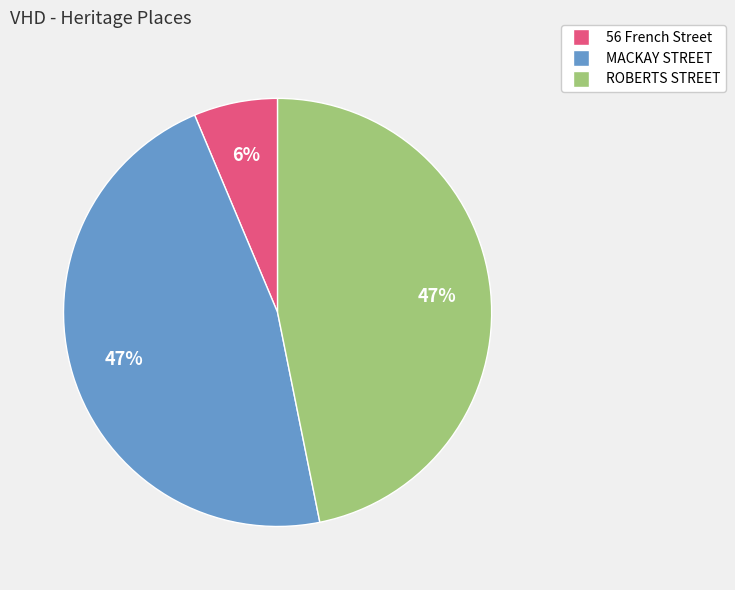

The ROBERTS STREET slice represents 47% of the pie. True or false?

True